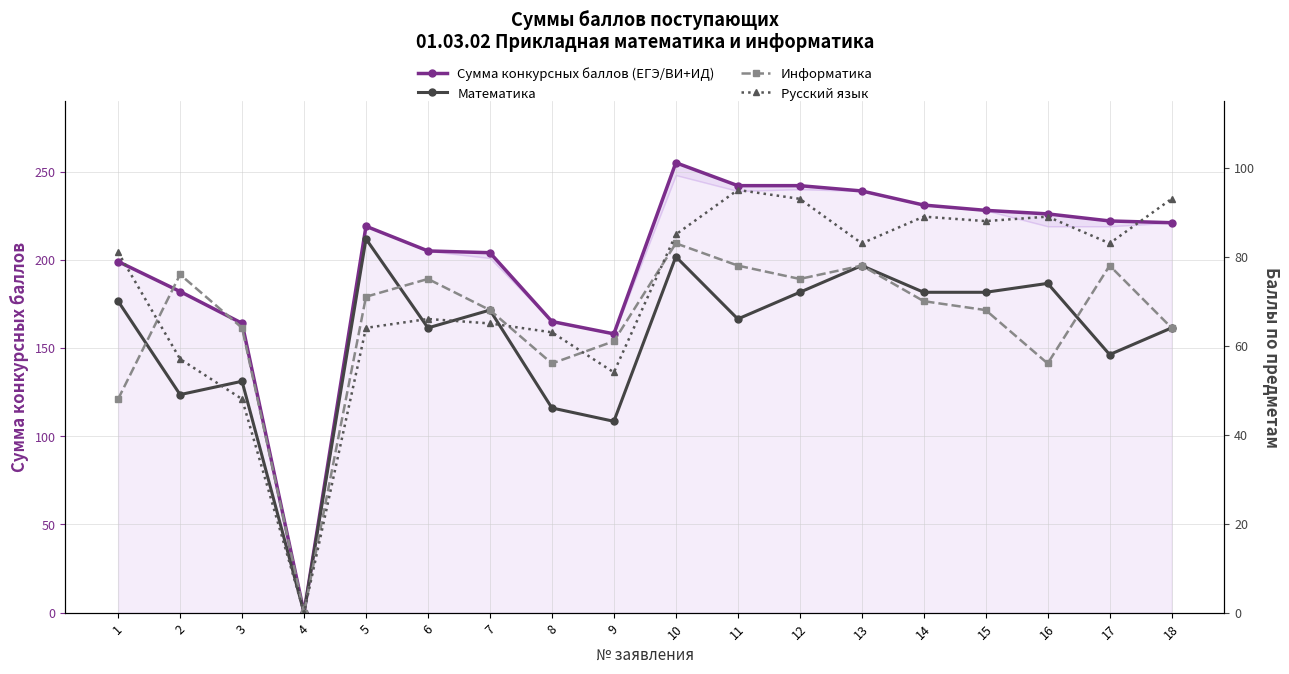

The value of Русский язык at 8 is 63. True or false?

True